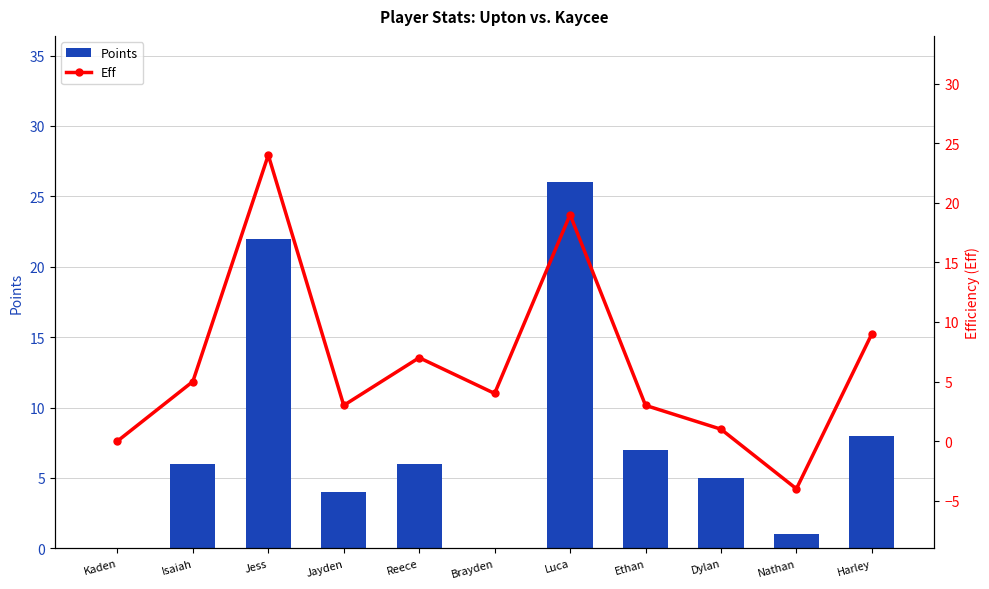

The Eff series shows -1 at Nathan. True or false?

False